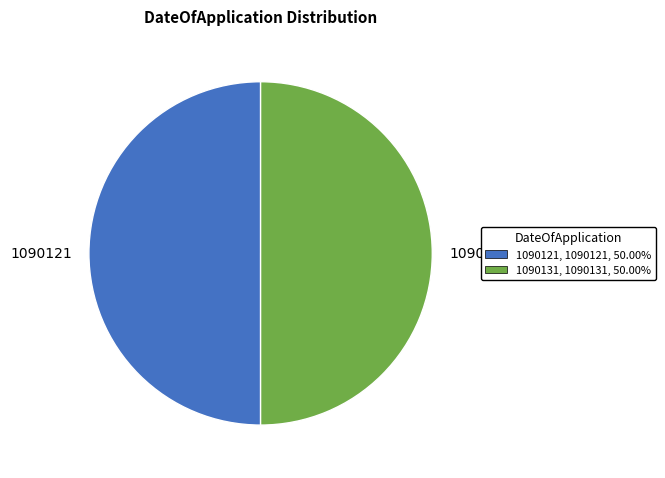

Do 1090131 and 1090121 together represent more than half of the pie?

Yes